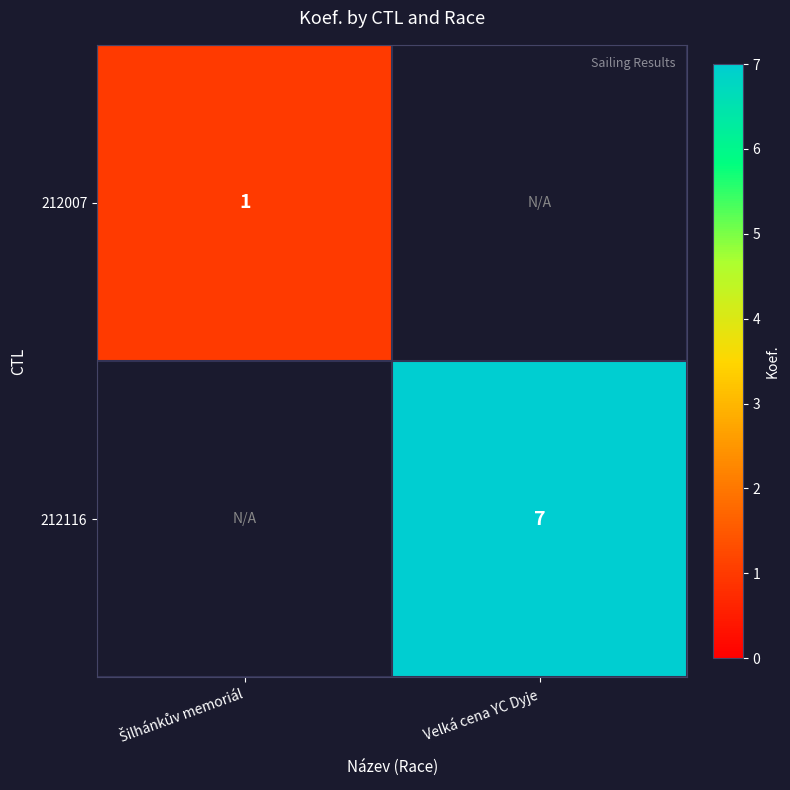

The value of 212116 at Velká cena YC Dyje is 10. True or false?

False